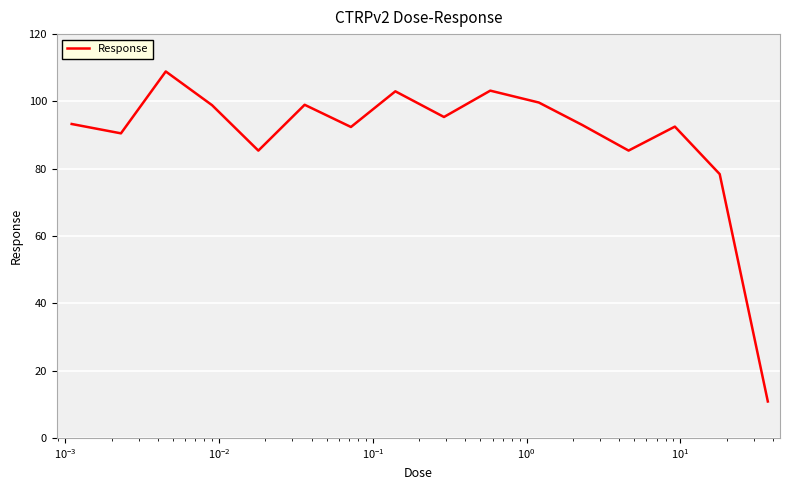

What is the difference between the maximum and minimum values?

98.1